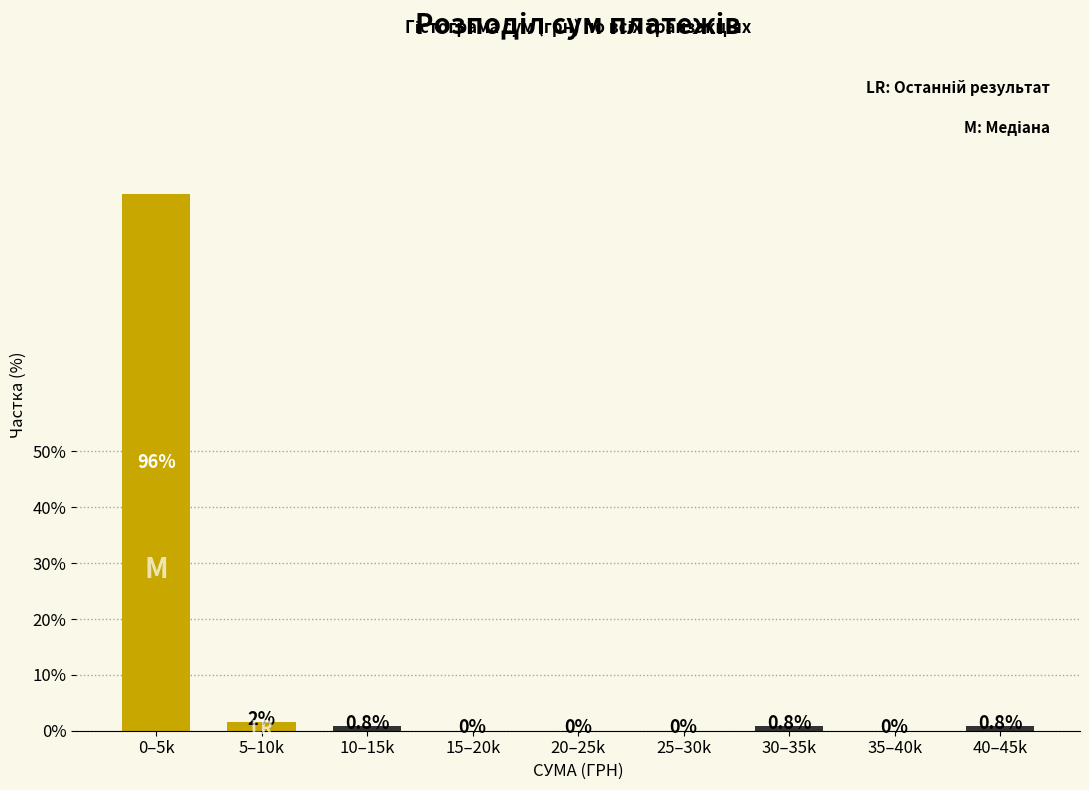

Where is the data nearest to the value 48?

5–10k